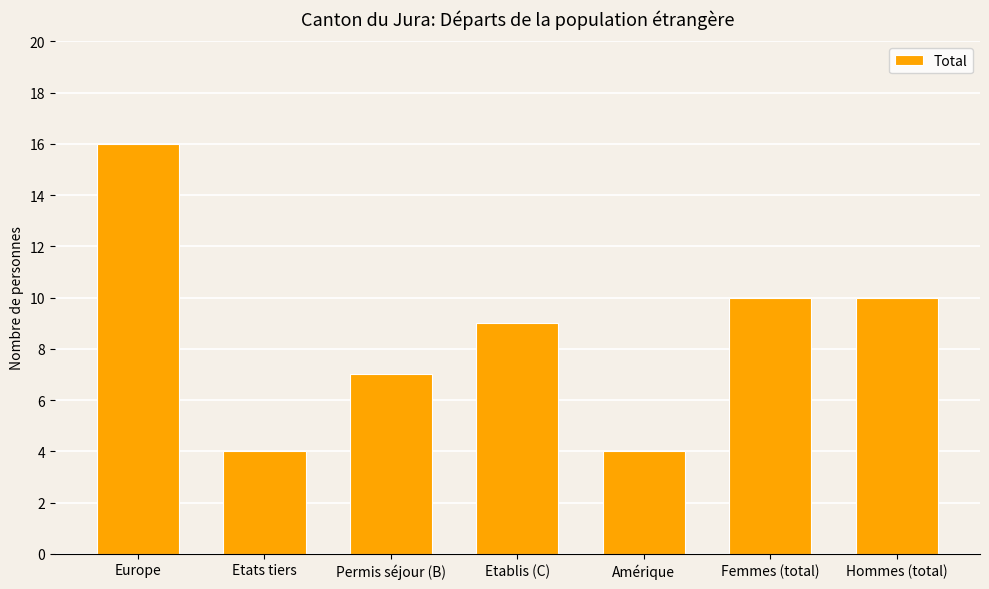

What is the change in value from Europe to Amérique?

-12